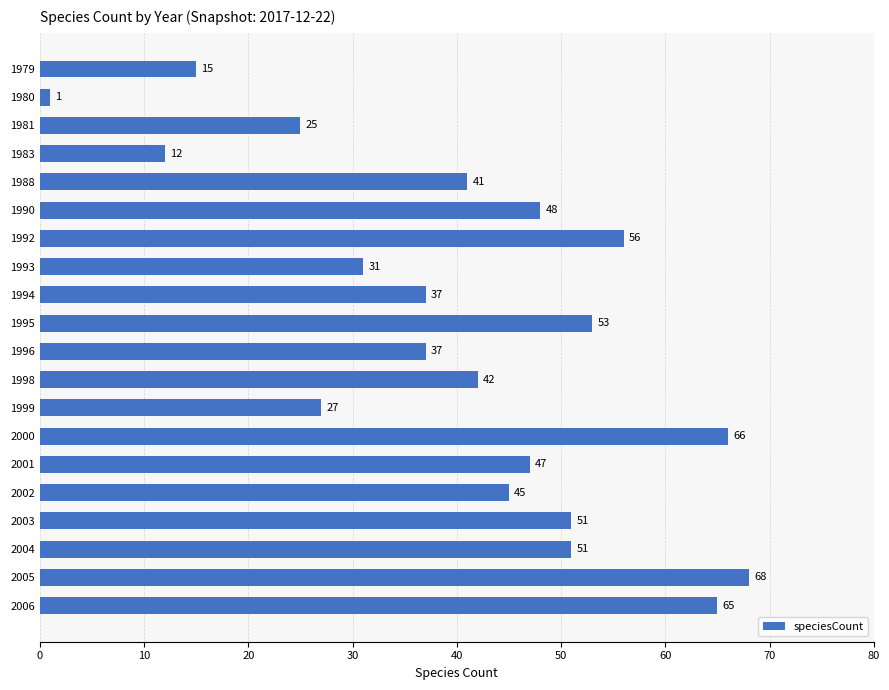

The value at 1981 is 25. True or false?

True